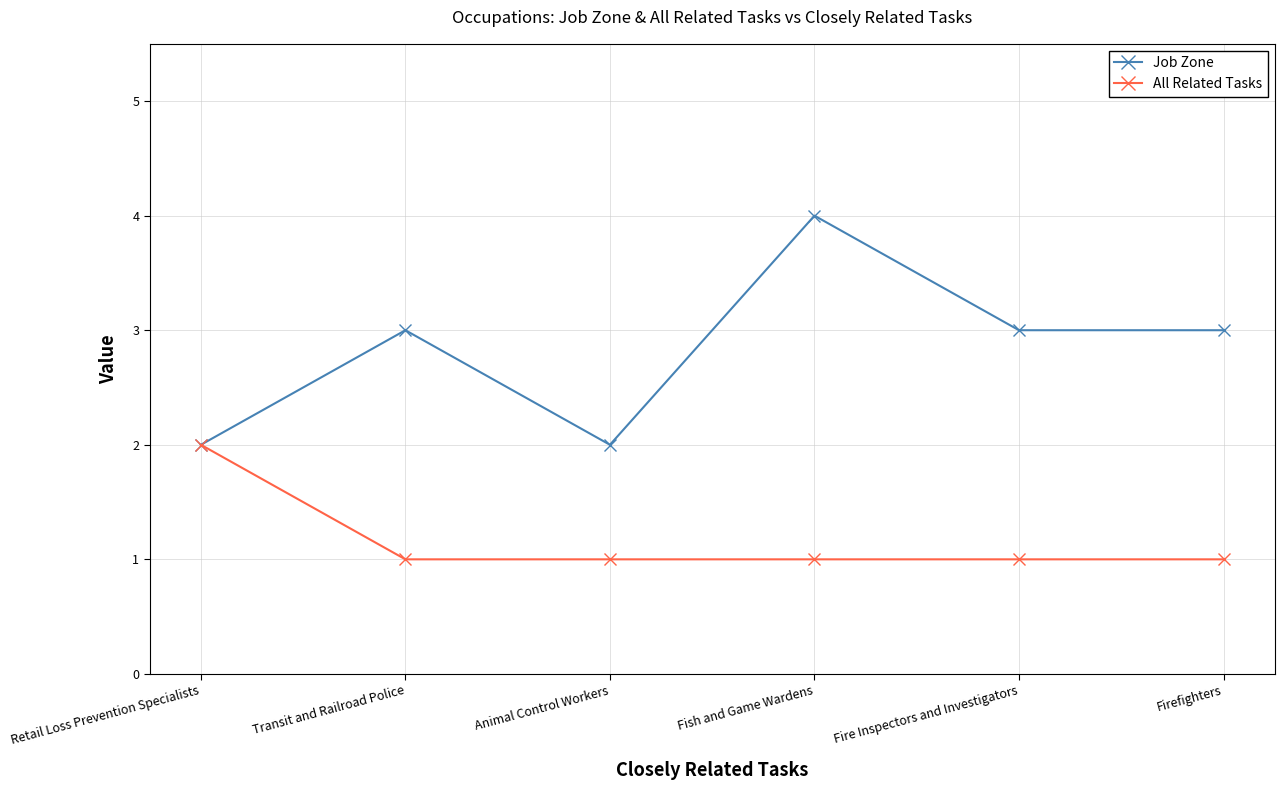

List the series in order of their peak value, highest first.

Job Zone, All Related Tasks